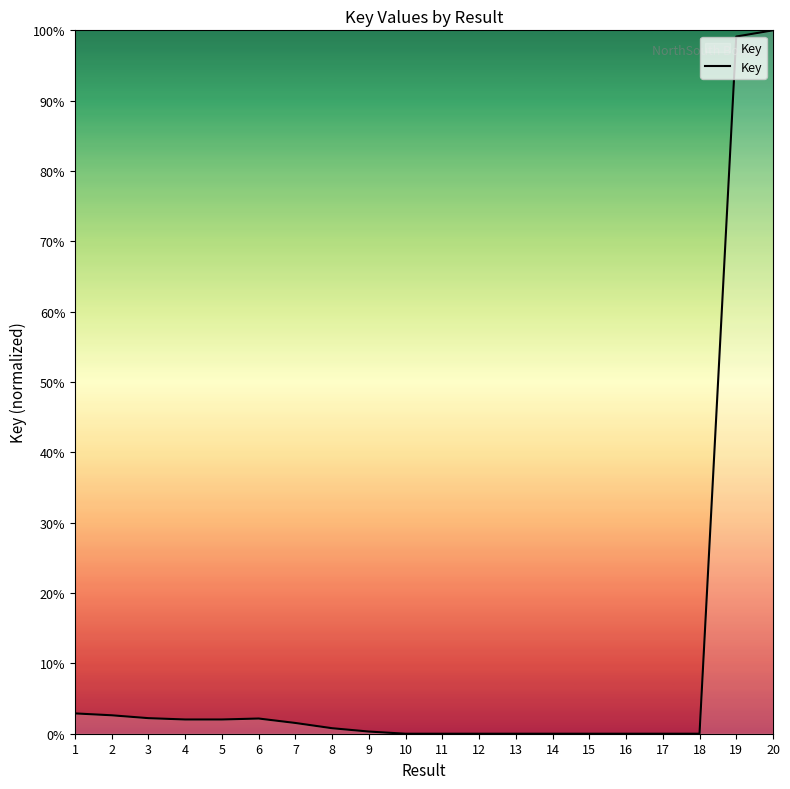

What is the maximum value shown in the chart?

100.0